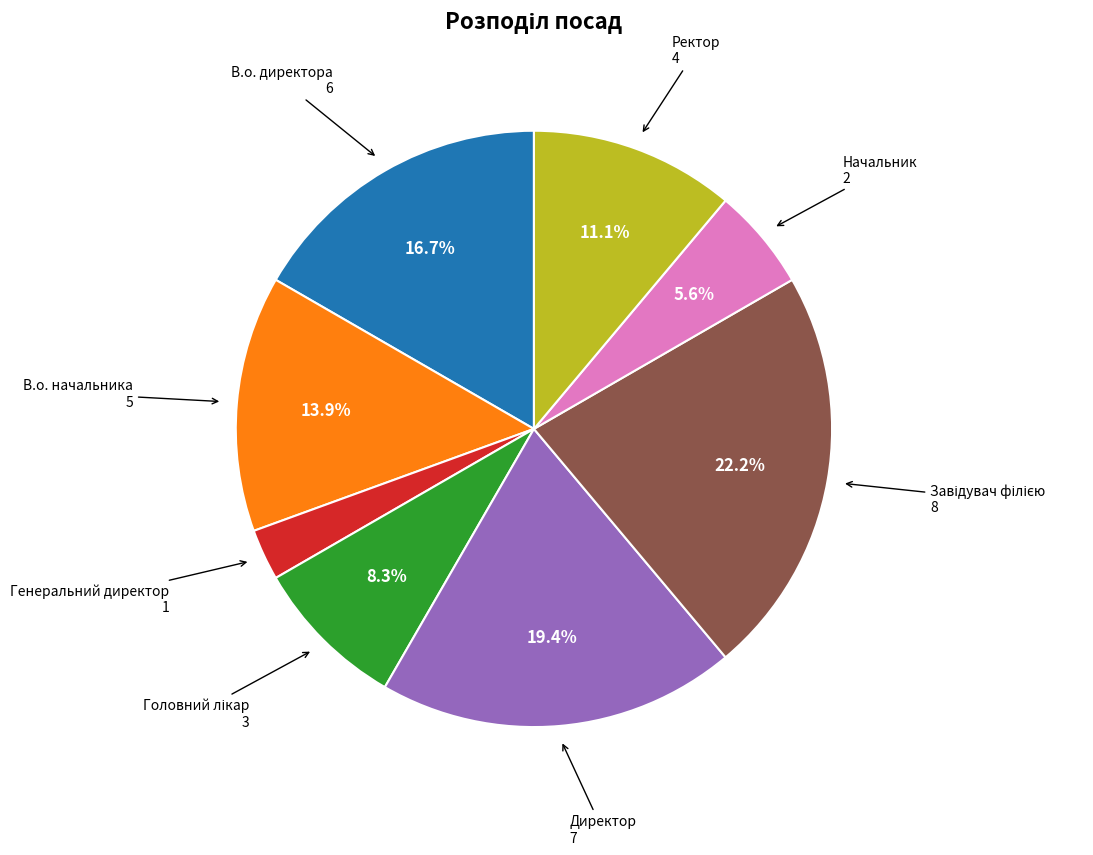

Is there any slice that represents more than half of the pie?

No